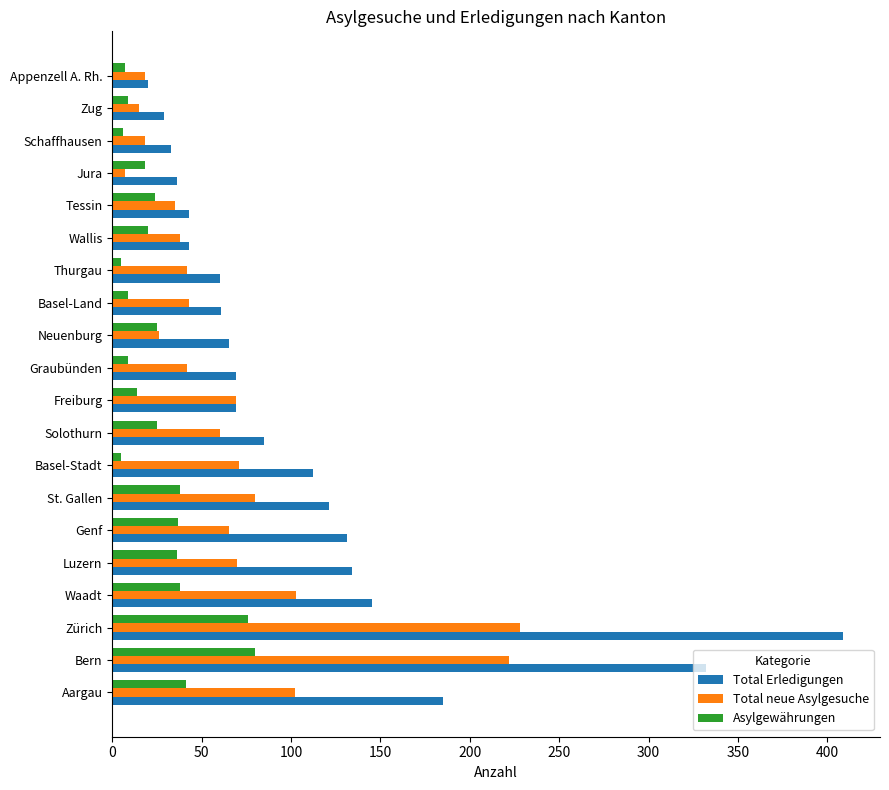

List the series in order of their peak value, highest first.

Total Erledigungen, Total neue Asylgesuche, Asylgewährungen